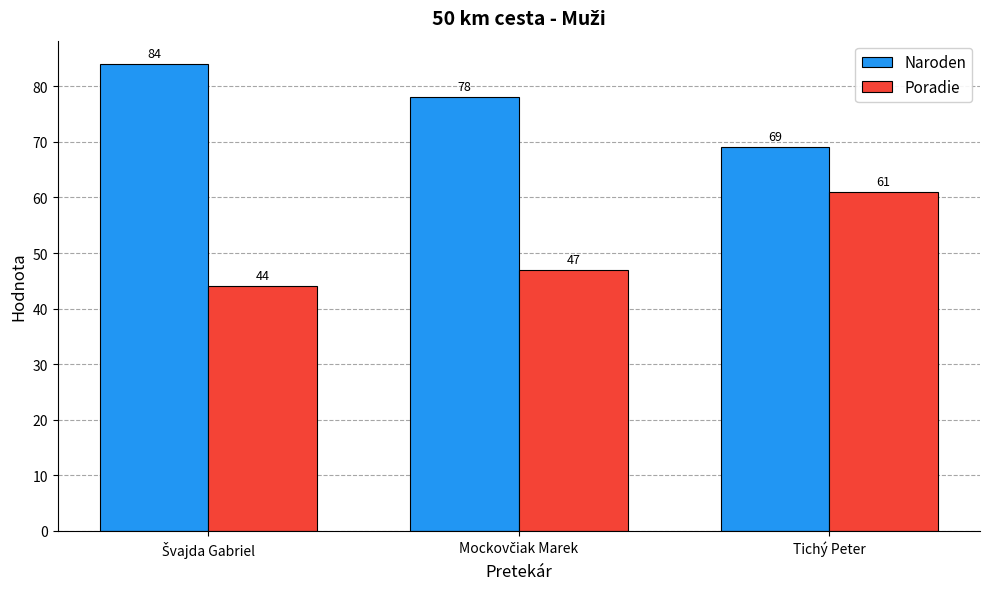

At which category is the sum across all series the highest?

Tichý Peter